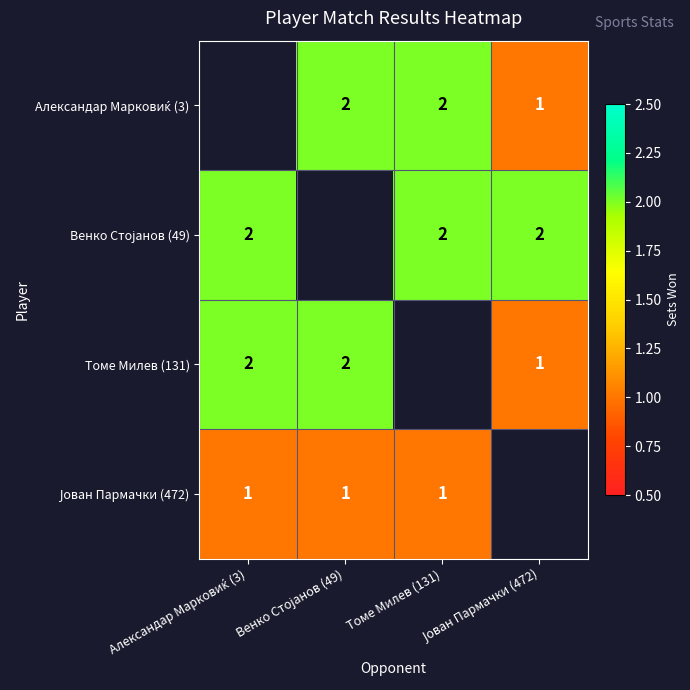

Is the value of Венко Стојанов (49) at Томе Милев (131) greater than the value of Алeксандар Марковиќ (3) at Томе Милев (131)?

No